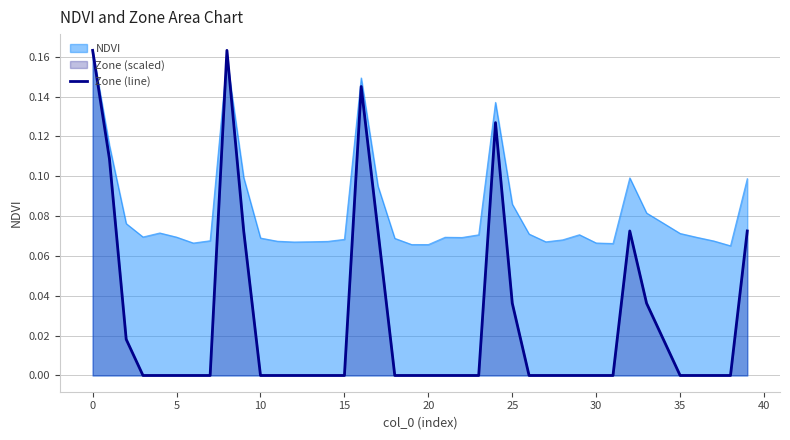

What is the label of the 16th point from the left?

15